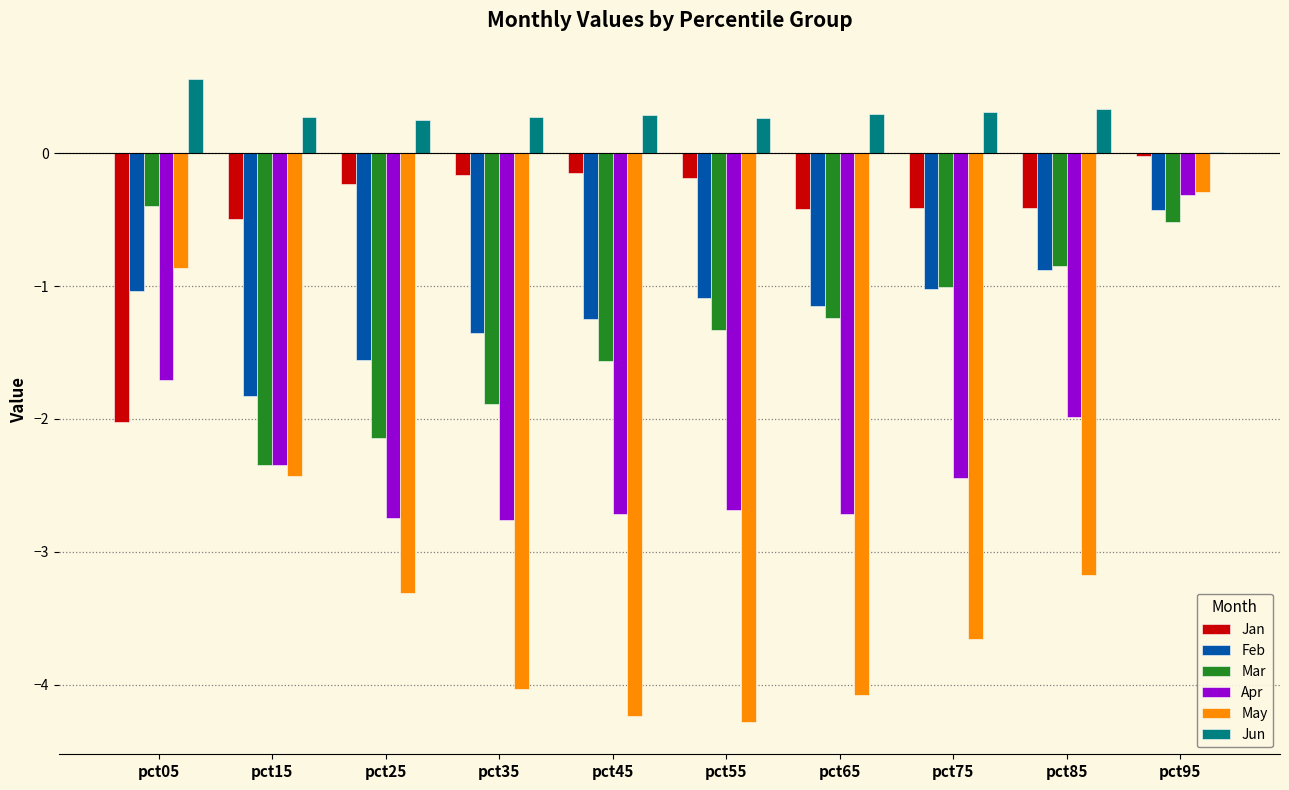

What is the sum of the Mar values at pct45 and pct05?

-2.0